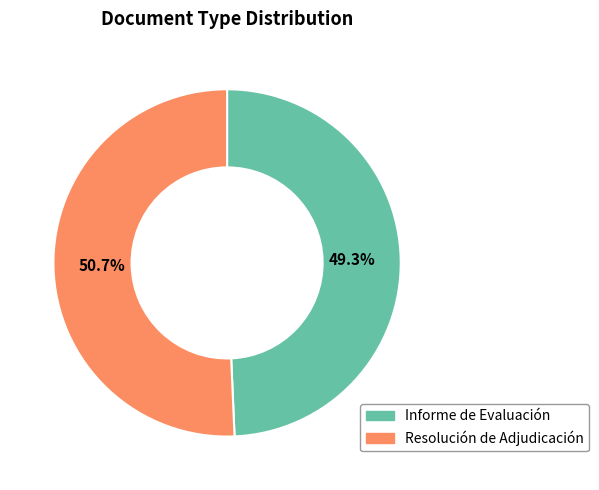

What percentage is the Resolución de Adjudicación slice, to the nearest percent?

51%